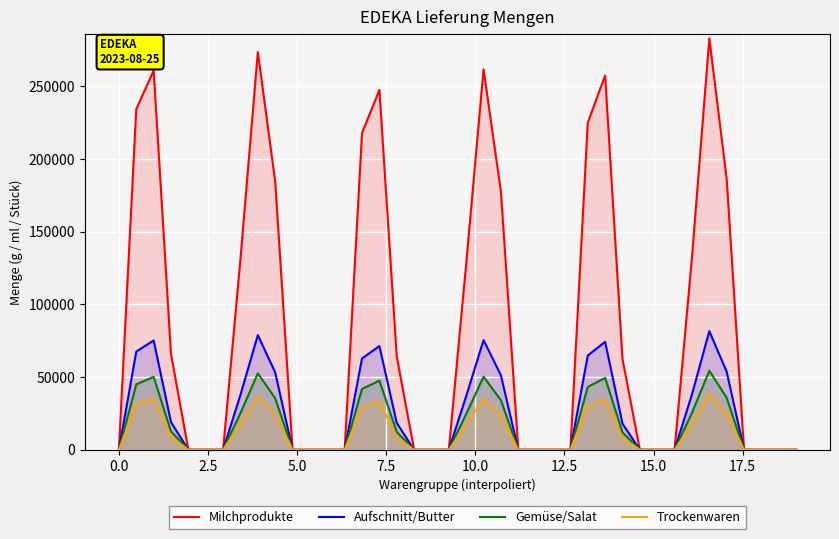

List the series in order of their peak value, lowest first.

Trockenwaren, Gemüse/Salat, Aufschnitt/Butter, Milchprodukte